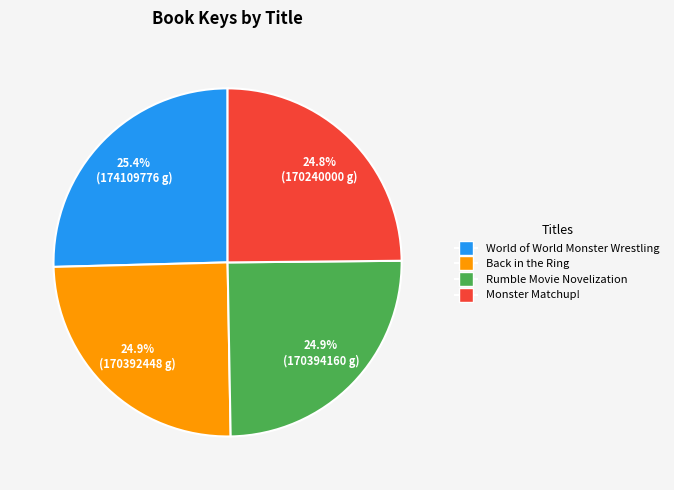

The World of World Monster Wrestling slice represents 25% of the pie. True or false?

True